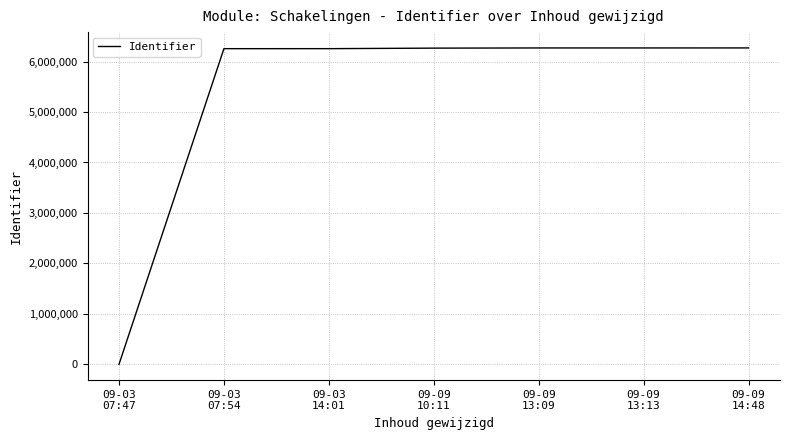

Count the number of data series in this chart.

1